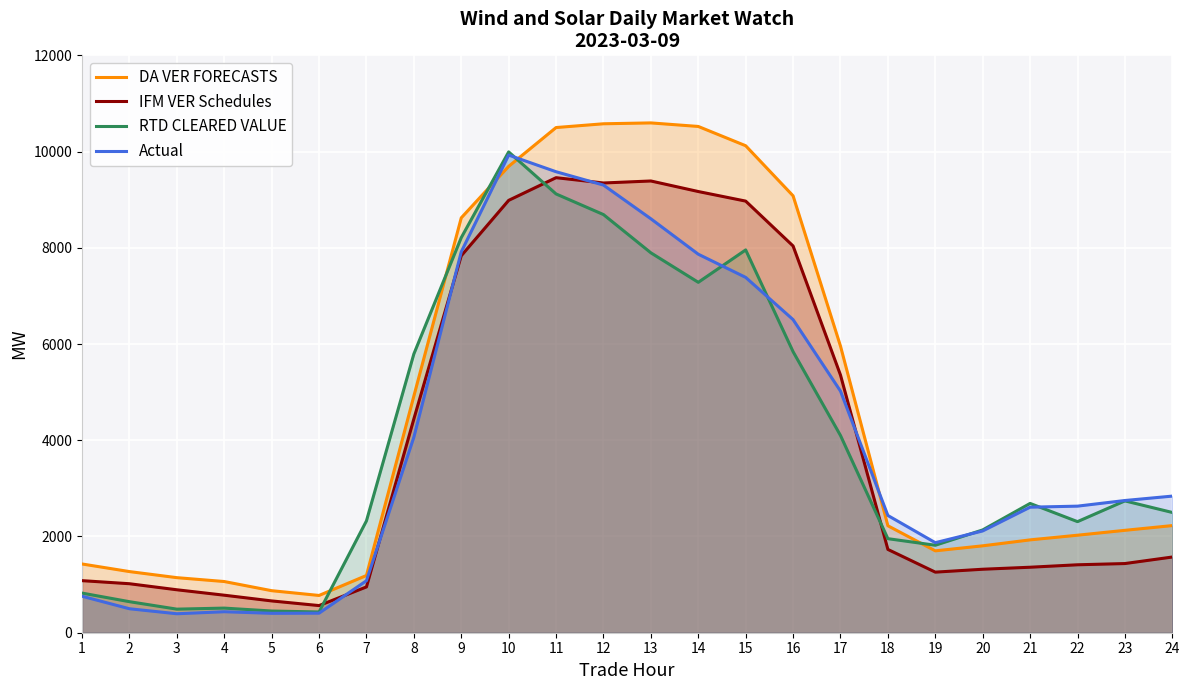

Reading left to right, transcribe all the data shown in this chart.

DA VER FORECASTS: 1428.7	1270.8	1144.4	1064.0	873.7	774.5	1189.7	4918.6	8622.3	9692.6	10499.2	10577.5	10595.6	10522.0	10121.1	9079.9	5957.4	2222.9	1701.8	1806.2	1929.7	2026.6	2128.2	2226.7
IFM VER Schedules: 1082.2	1018.3	892.6	779.8	661.0	564.1	952.0	4443.6	7834.6	8985.8	9457.1	9347.0	9388.6	9169.5	8970.4	8037.7	5355.3	1731.2	1259.2	1319.4	1361.2	1412.0	1437.6	1573.3
RTD CLEARED VALUE: 823.8	645.2	490.1	511.7	451.2	430.9	2324.7	5793.6	8210.9	9993.0	9119.2	8690.4	7895.6	7282.5	7955.7	5841.1	4099.3	1954.5	1818.1	2136.6	2687.2	2308.7	2740.0	2499.2
Actual: 758.5	498.3	394.3	436.2	403.4	406.4	1081.0	4064.6	7915.8	9926.8	9580.9	9303.6	8603.0	7866.6	7384.9	6507.3	5021.5	2436.3	1871.3	2115.5	2609.1	2630.7	2747.8	2839.4